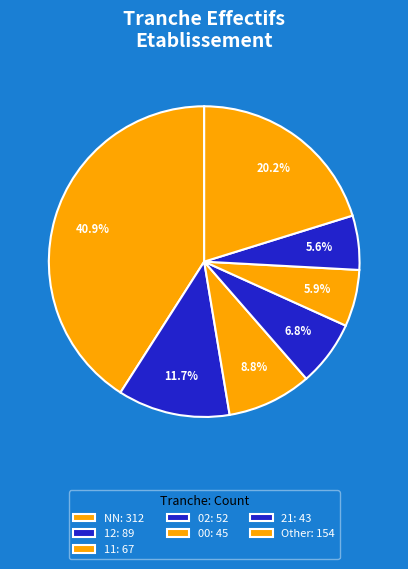

Is there any slice that represents more than half of the pie?

No